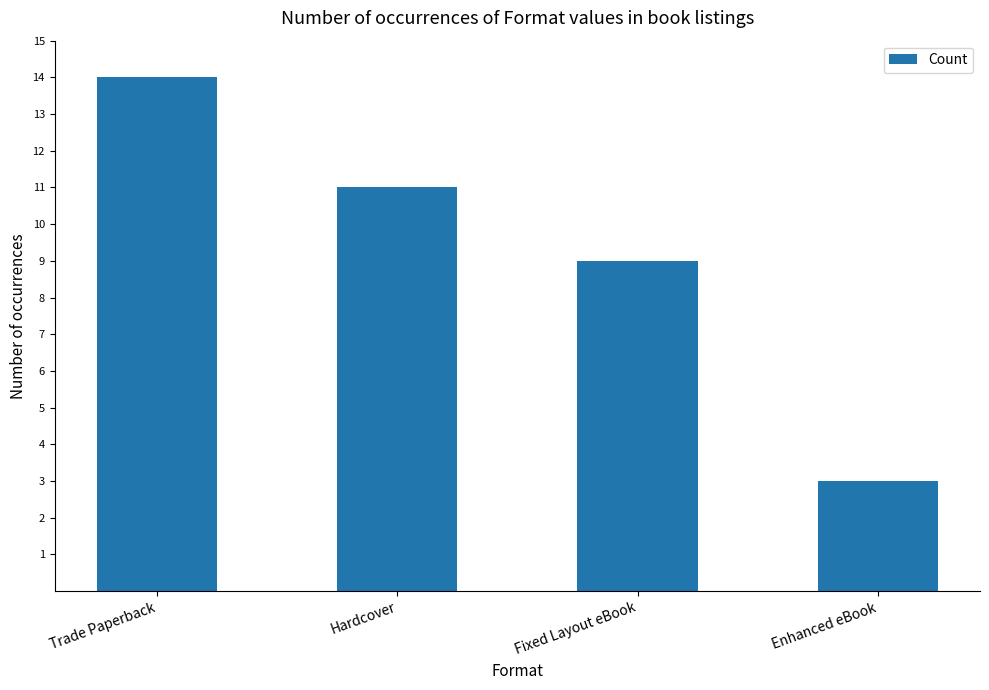

What is the change in value from Fixed Layout eBook to Enhanced eBook?

-6